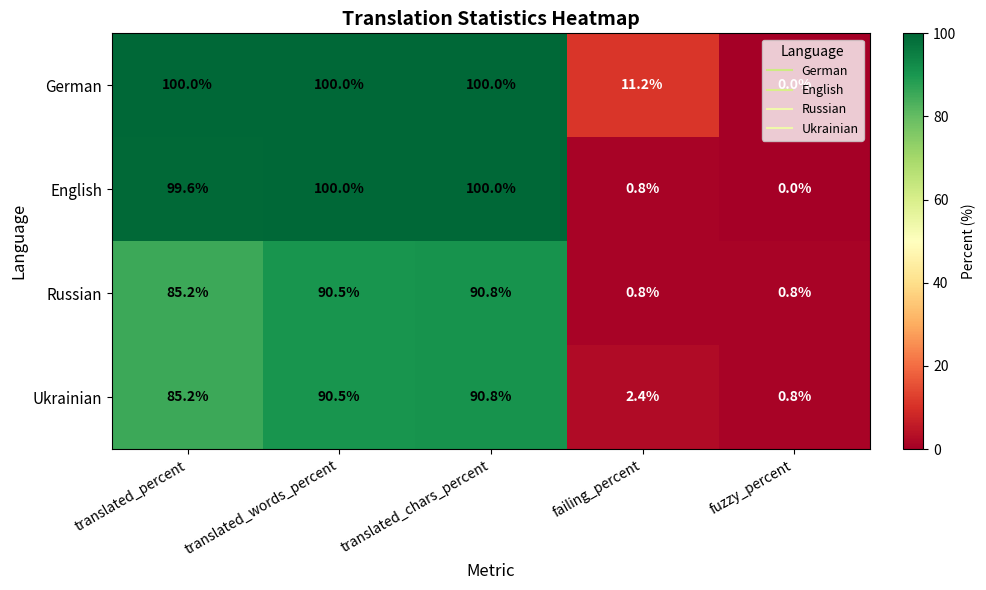

What is the average value of the Russian series?

53.6